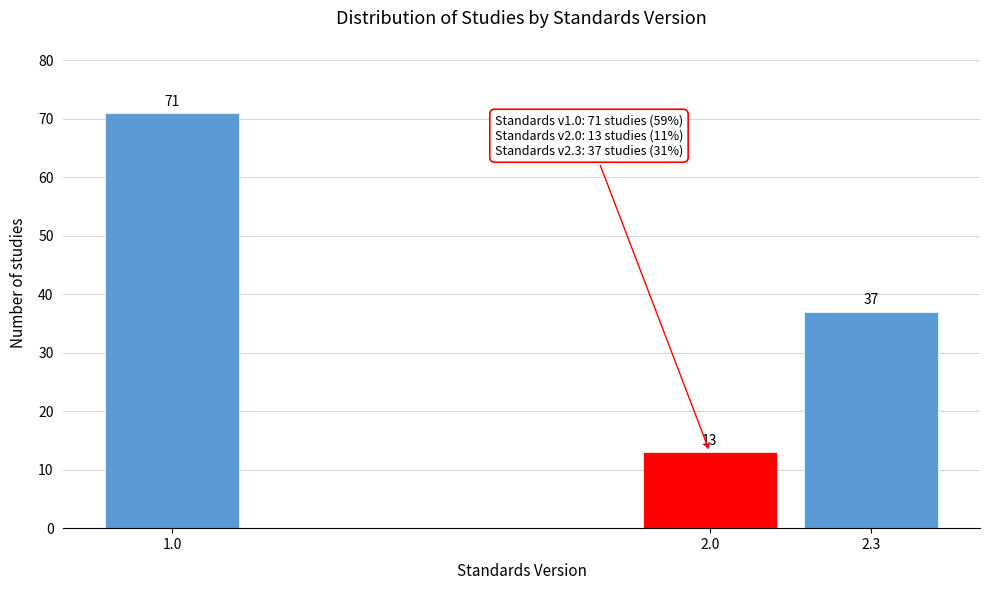

Reading left to right, extract all data points from this chart.

71	13	37